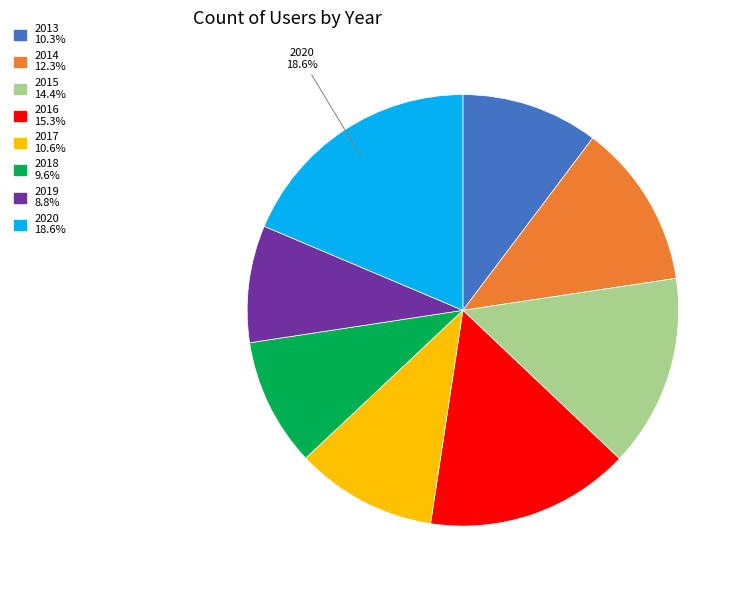

What is the ratio of the value at 2019 to the value at 2020?

0.5